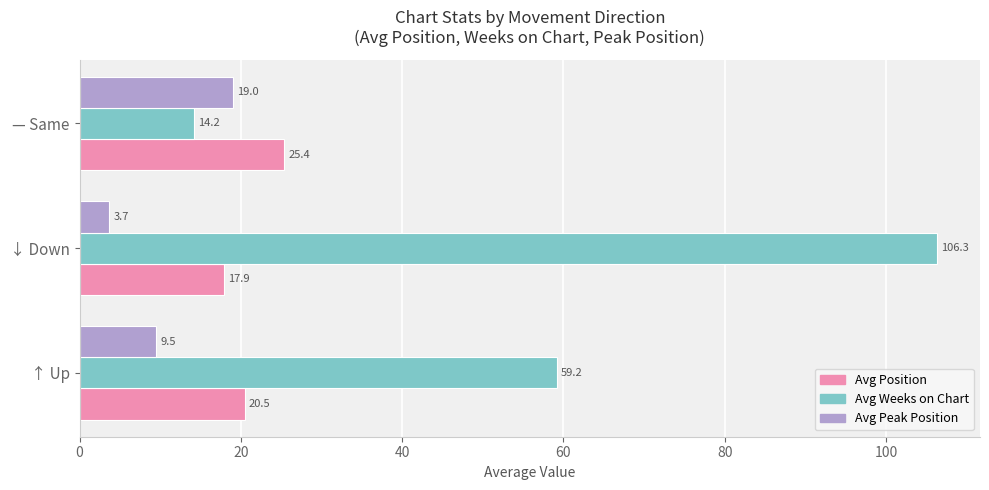

Rank the categories by Avg Weeks on Chart value from lowest to highest.

— Same, ↑ Up, ↓ Down